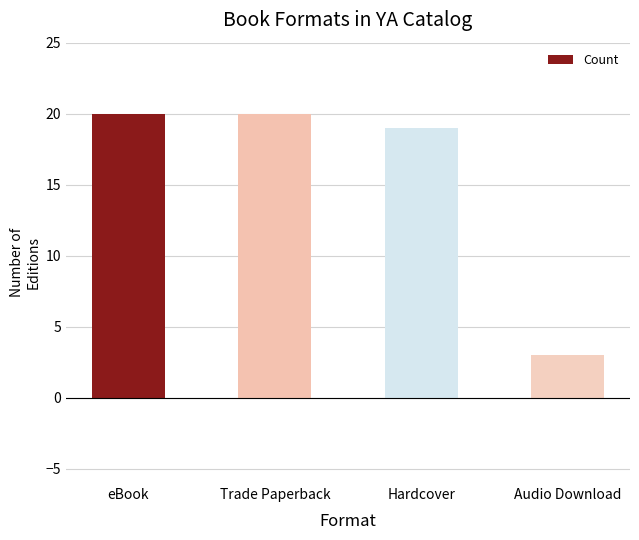

What is the difference between the values at Audio Download and eBook?

17